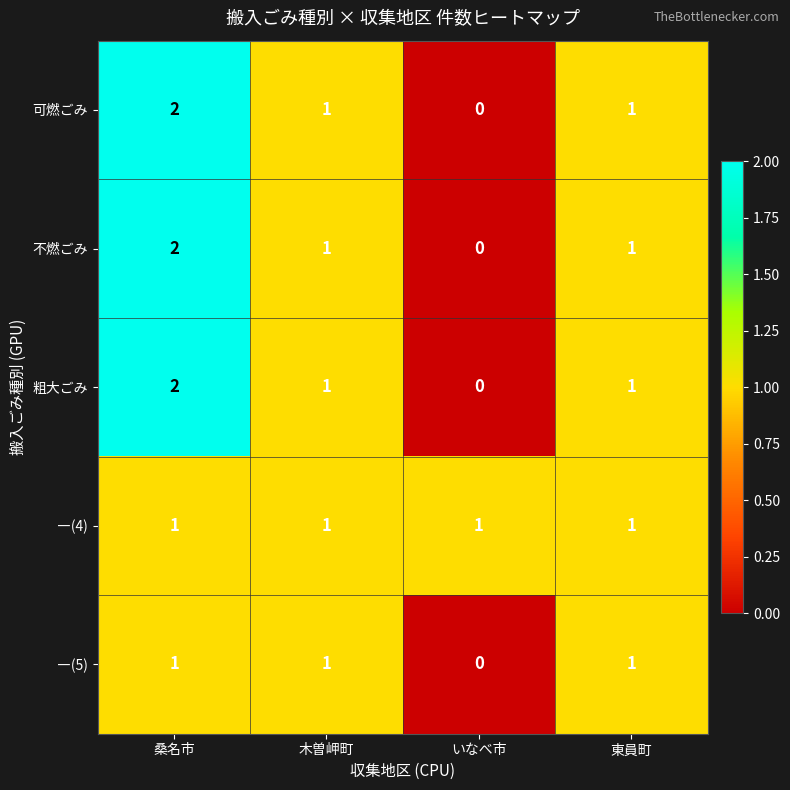

How many values in 不燃ごみ are above zero?

3